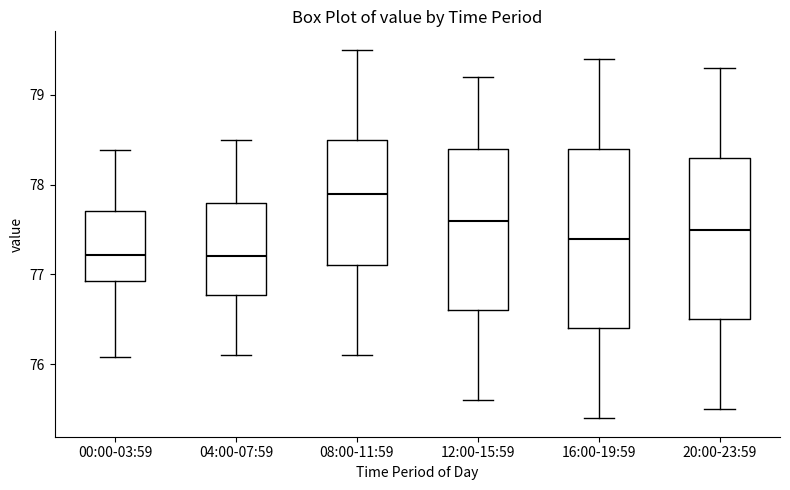

Reading left to right, read every box against the y-axis: the position of its median line, the range the box covers, and the ends of its whiskers. The values are not printed on the chart, so give them approximately, as read against the axis.

00:00-03:59: median 77.2, box 76.9 to 77.7, whiskers 76.1 to 78.4
04:00-07:59: median 77.2, box 76.8 to 77.8, whiskers 76.1 to 78.5
08:00-11:59: median 77.9, box 77.1 to 78.5, whiskers 76.1 to 79.5
12:00-15:59: median 77.6, box 76.6 to 78.4, whiskers 75.6 to 79.2
16:00-19:59: median 77.4, box 76.4 to 78.4, whiskers 75.4 to 79.4
20:00-23:59: median 77.5, box 76.5 to 78.3, whiskers 75.5 to 79.3